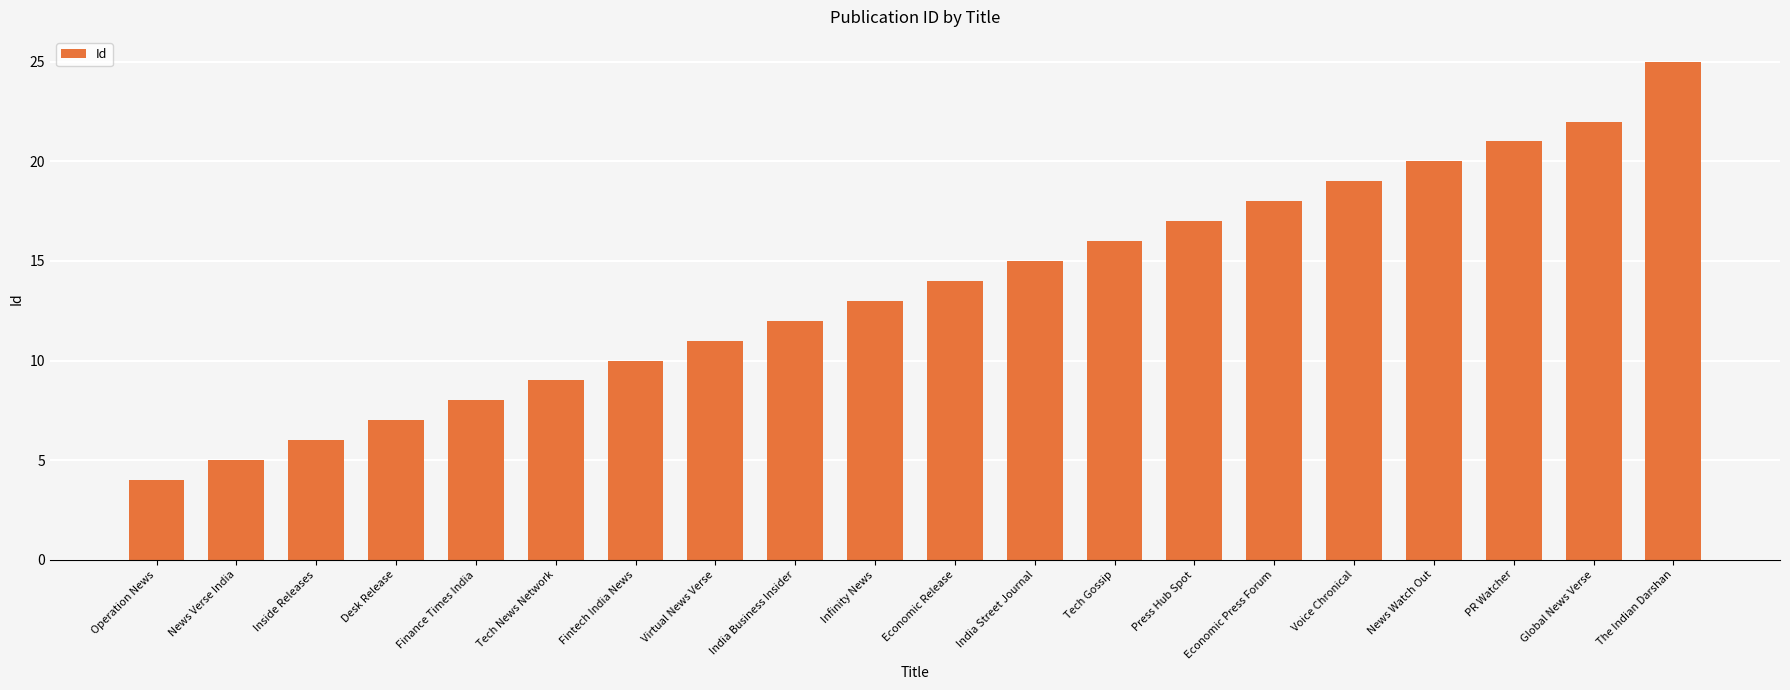

Read the value at The Indian Darshan.

25